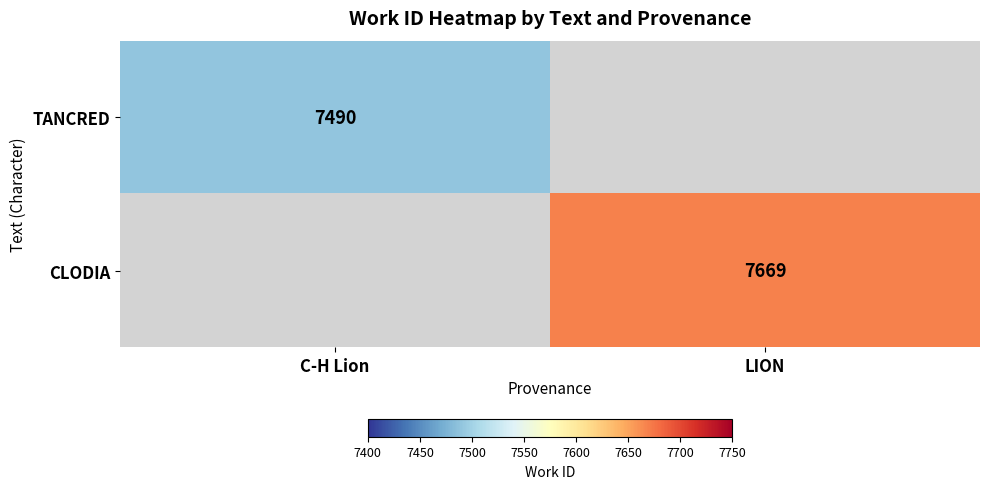

True or false: TANCRED has a value of 10121 at C-H Lion.

False